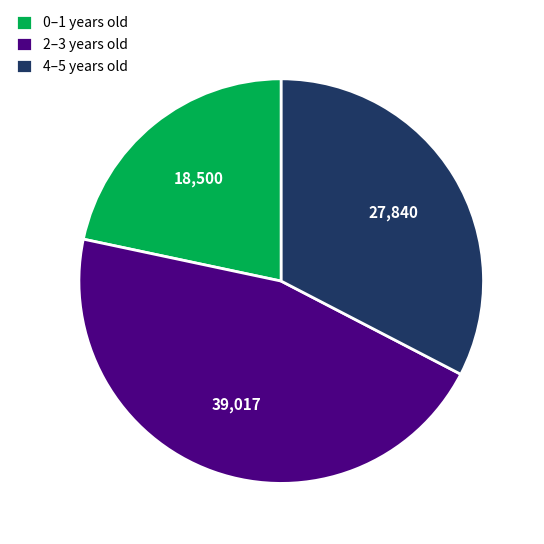

Which slice is the largest?

2–3 years old